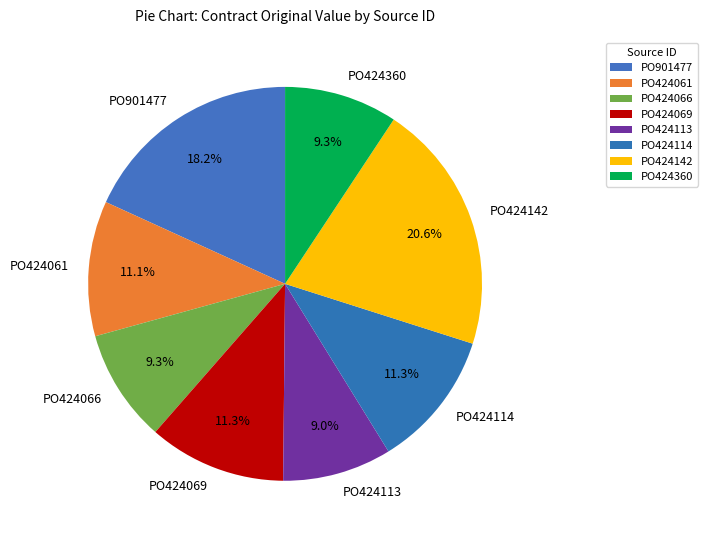

What percentage is NOT represented by PO424113?

91.0%